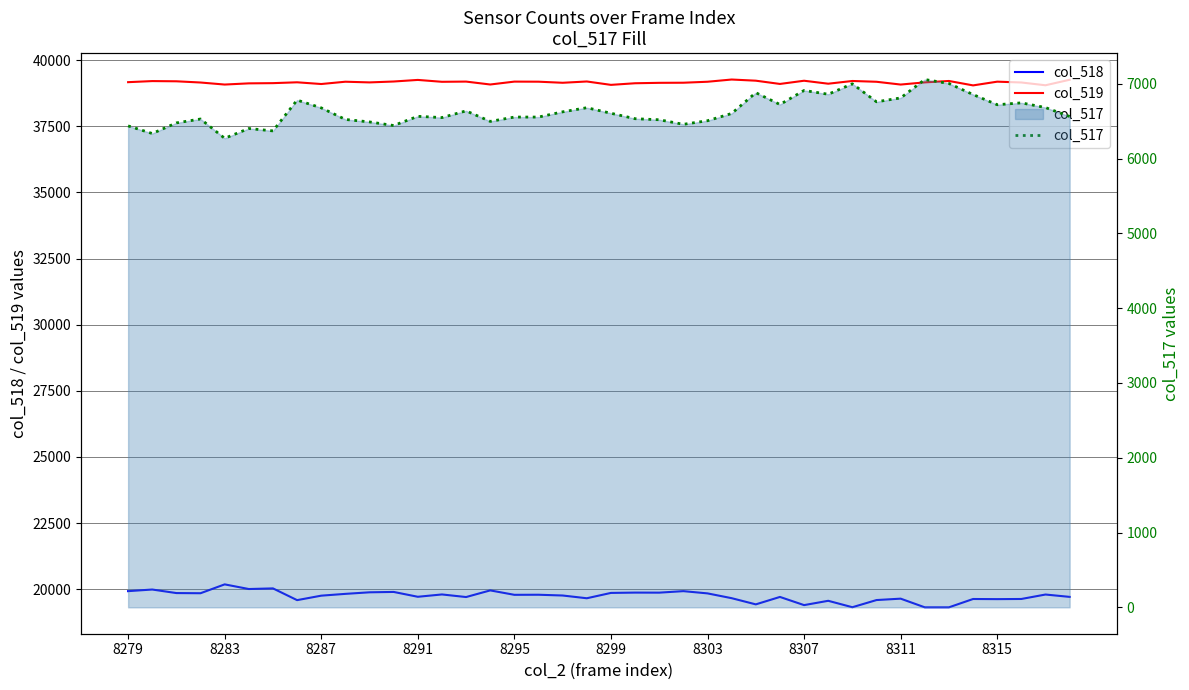

What is the sum of all col_517 values?

265236